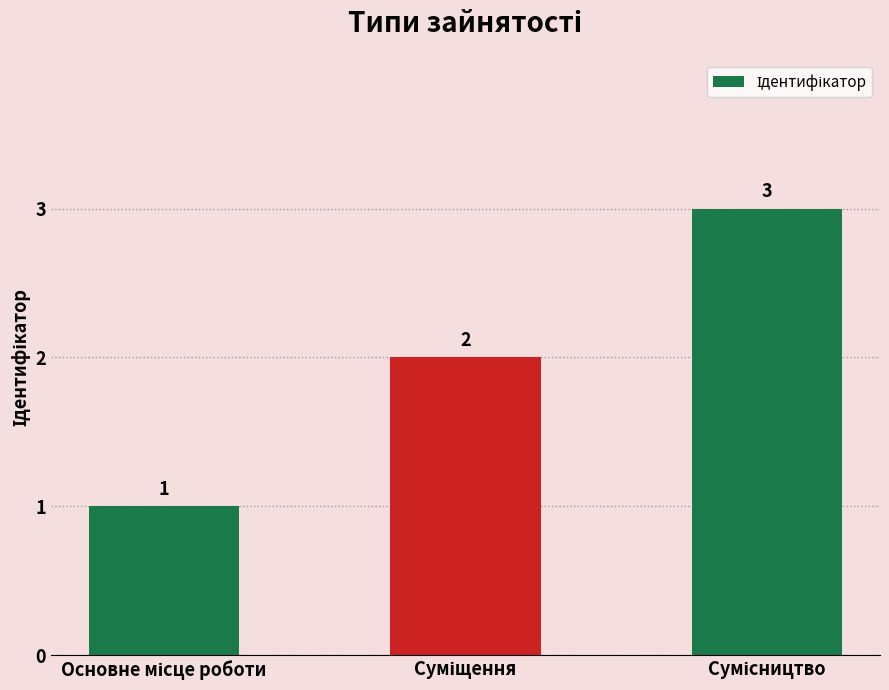

What is the sum of all values?

6